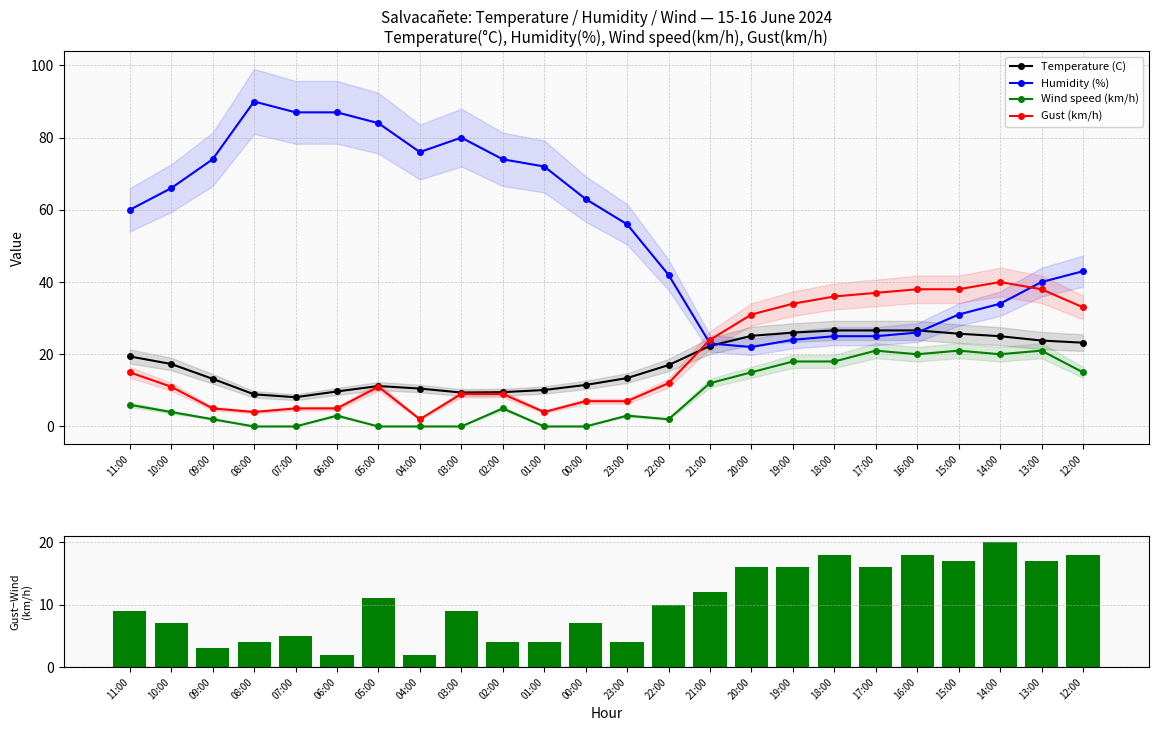

Read the Gust (km/h) value at 21:00.

24.0